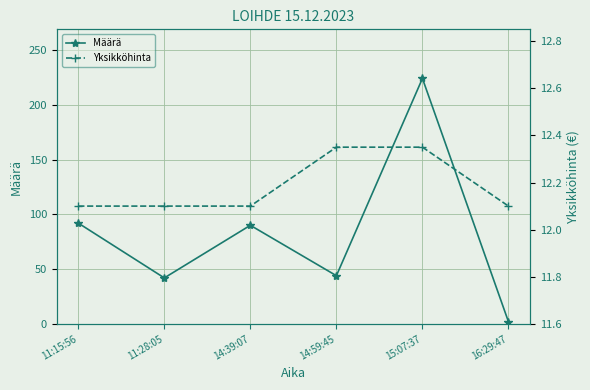

What value does the Yksikköhinta series have at 16:29:47?

12.1